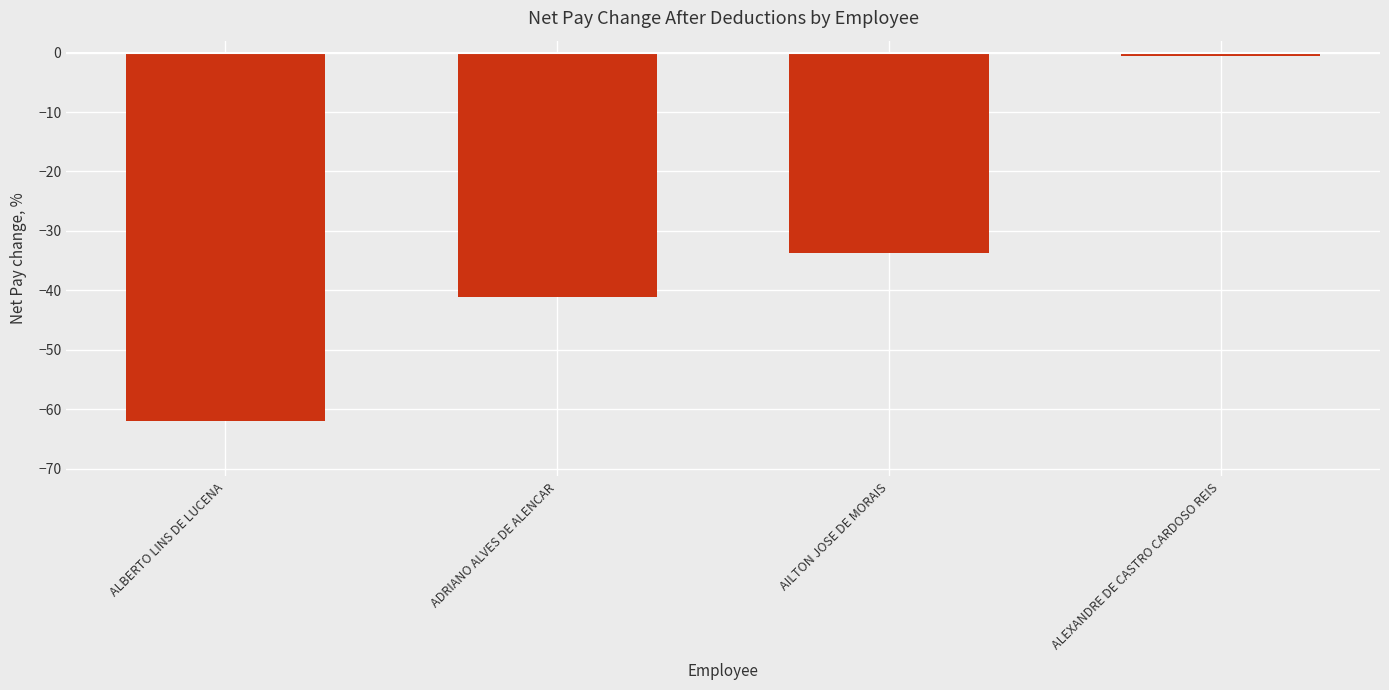

What is the label of the 2nd bar from the left?

ADRIANO ALVES DE ALENCAR